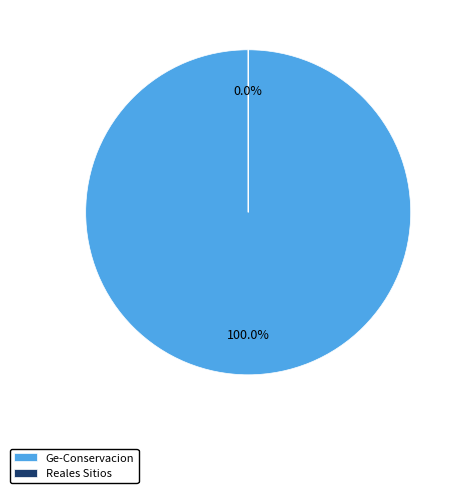

To the nearest percent, what is the difference between the largest and smallest slice percentages?

100%